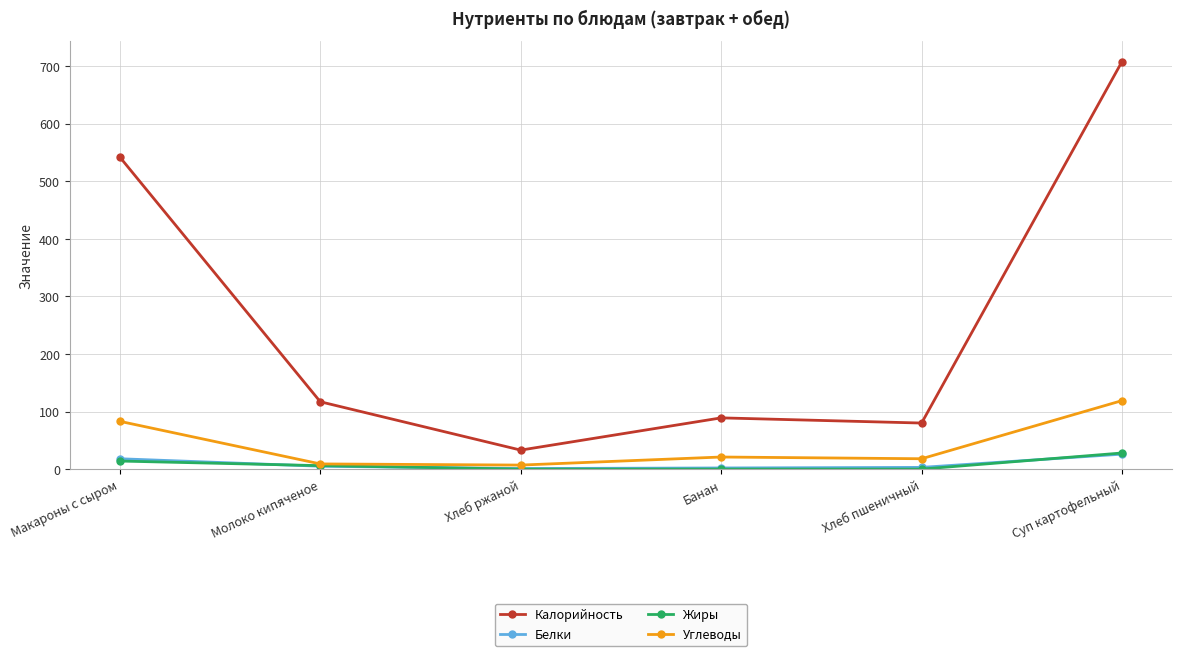

What are all the series names shown in the legend?

Калорийность, Белки, Жиры, Углеводы